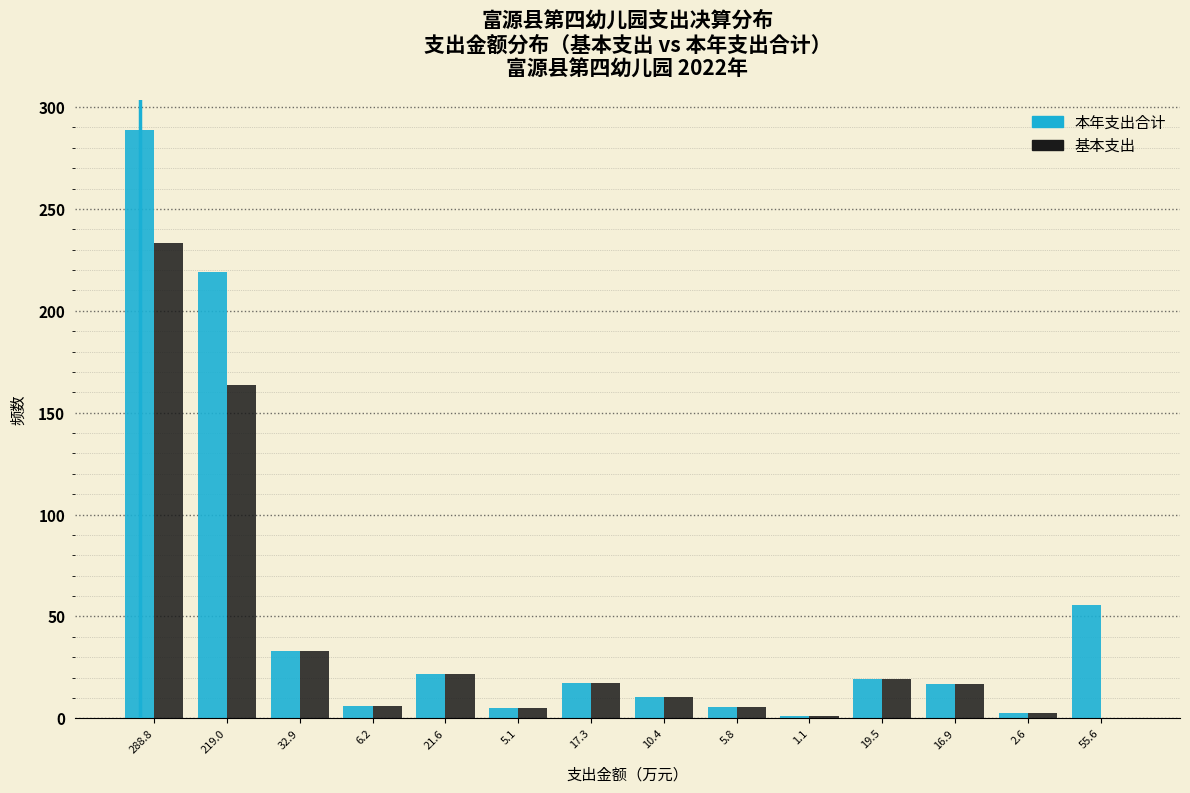

Between 288.8 and 21.6, which series saw the biggest shift?

本年支出合计